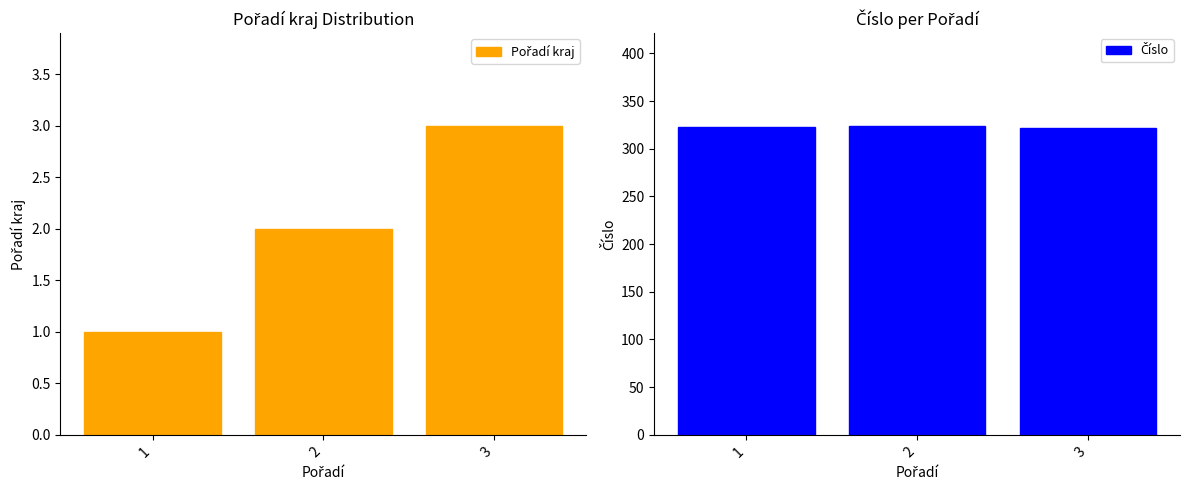

What is the approximate value of Číslo at 3?

322